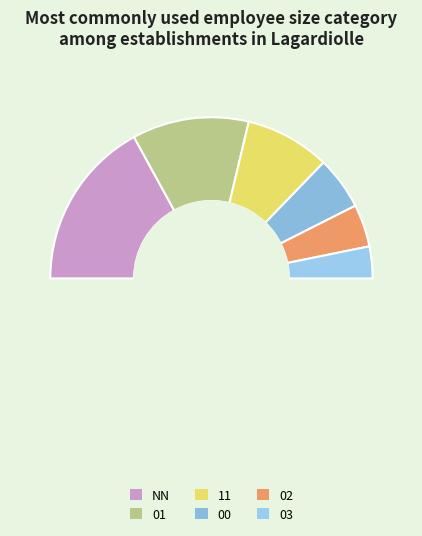

Does 00 account for over 50% of the chart?

No